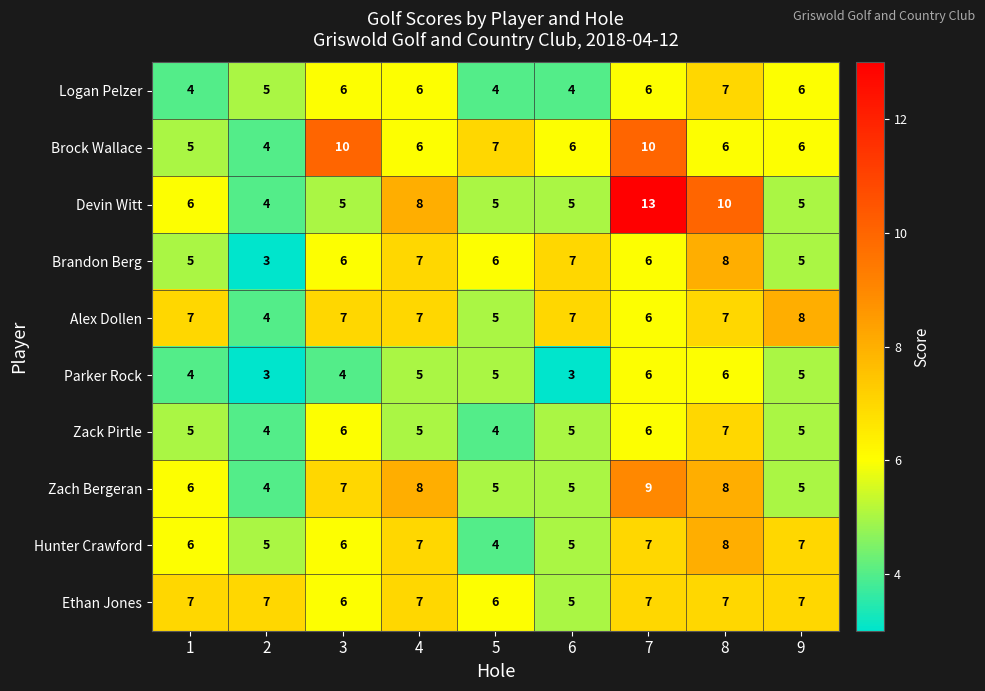

The value of Brock Wallace at 2 is 4. True or false?

True